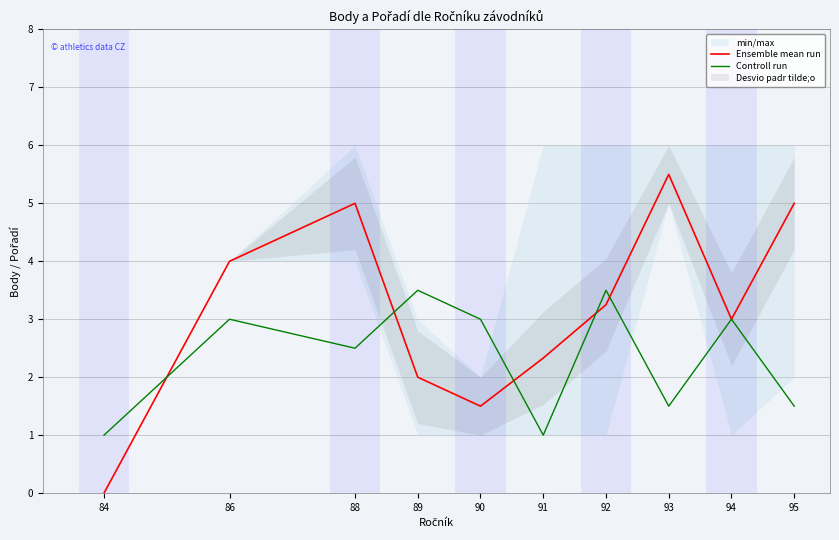

How many interior local peaks does the Controll run series have?

4